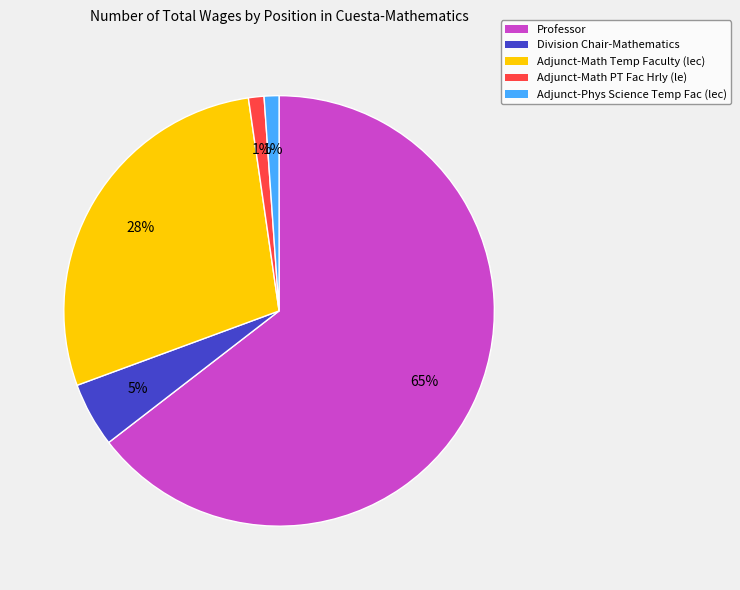

What is the majority slice?

Professor